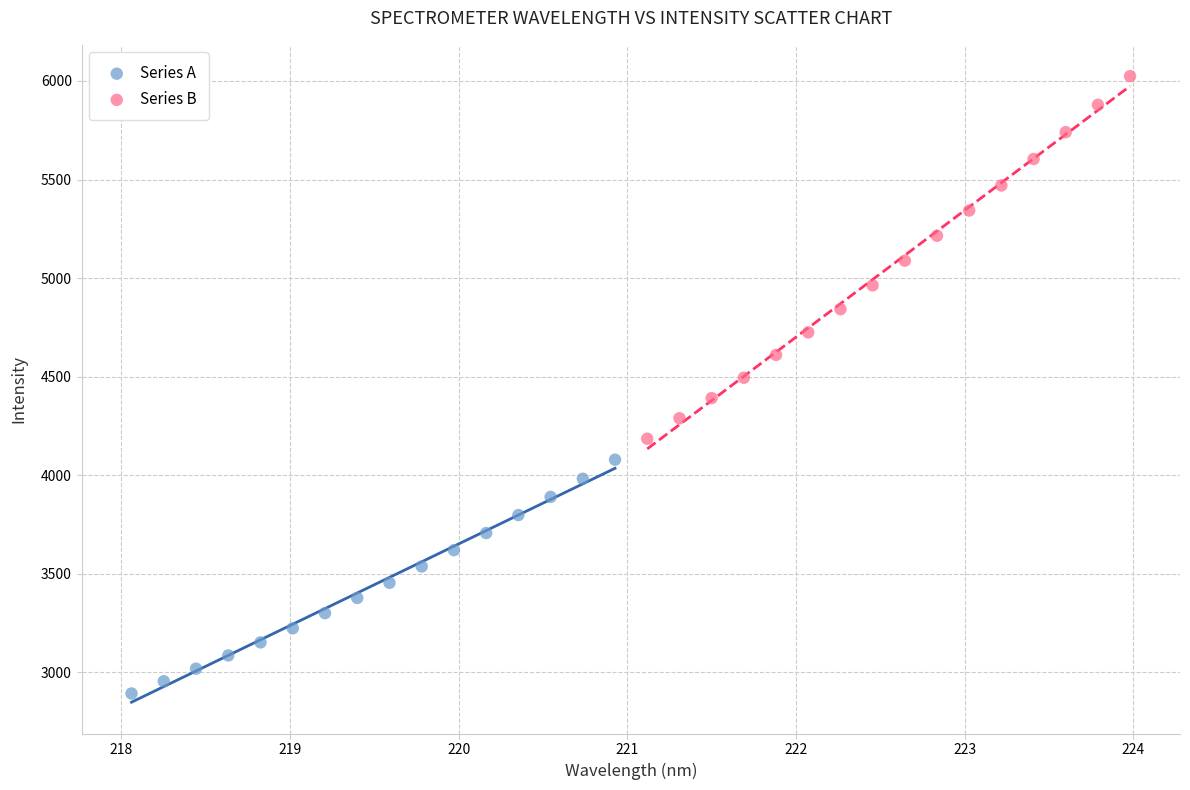

Which series reaches the maximum Y coordinate?

Series B